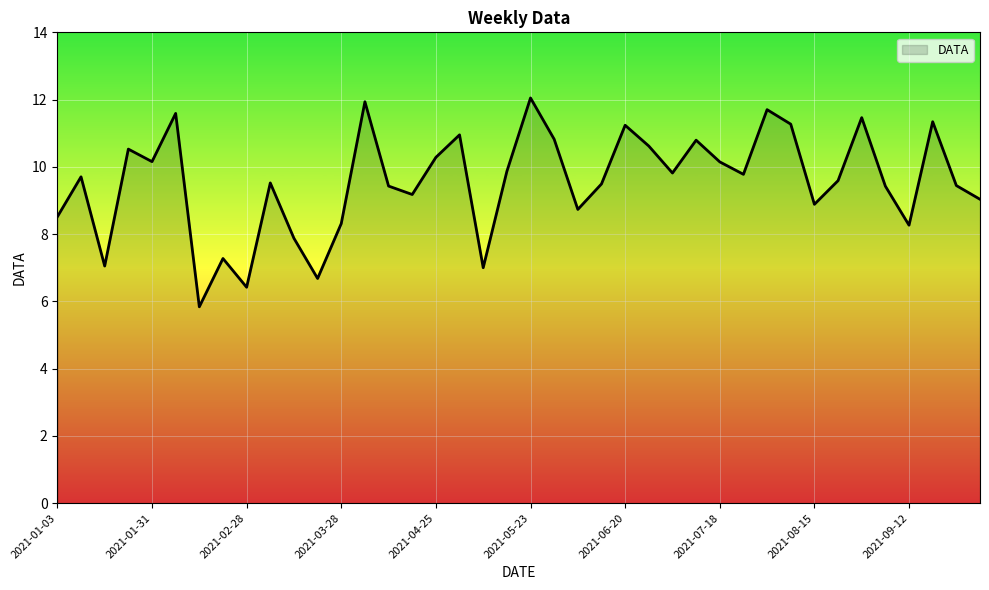

What is the greatest value displayed?

12.0